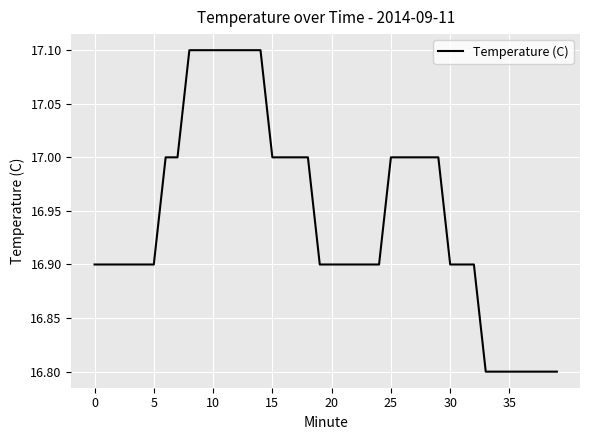

What is the difference between the maximum and minimum values?

0.3